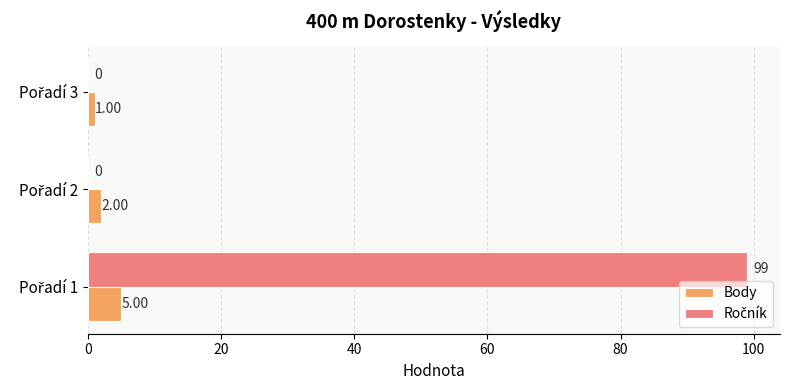

What is the sum of all Body values?

8